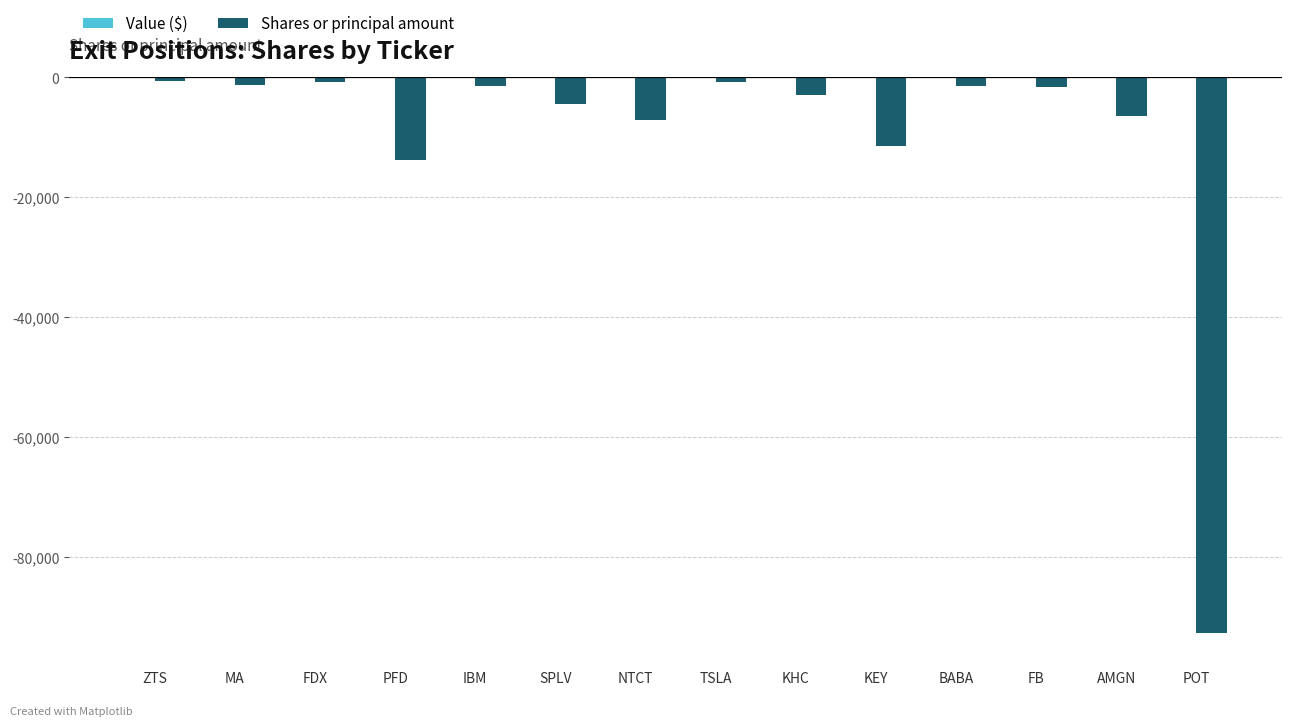

Between AMGN and KHC, which is larger?

KHC